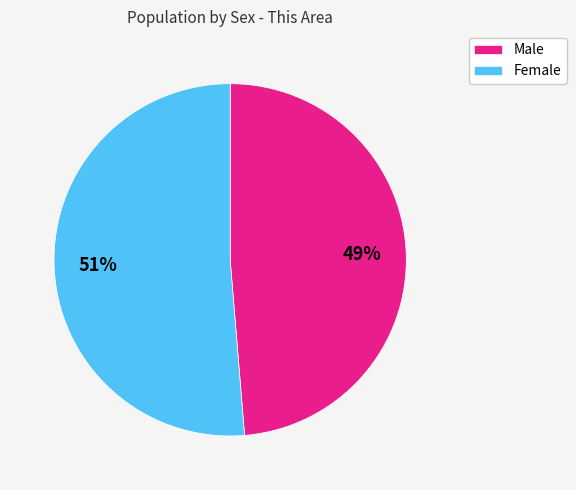

To the nearest percent, what is the average slice percentage?

50%